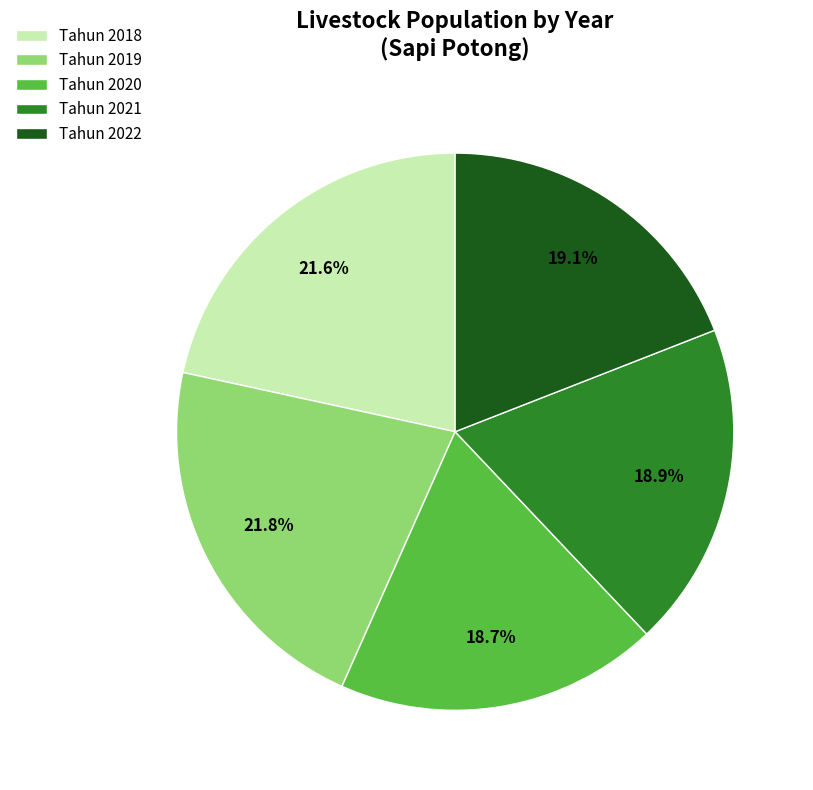

How many slices are in this pie chart?

5